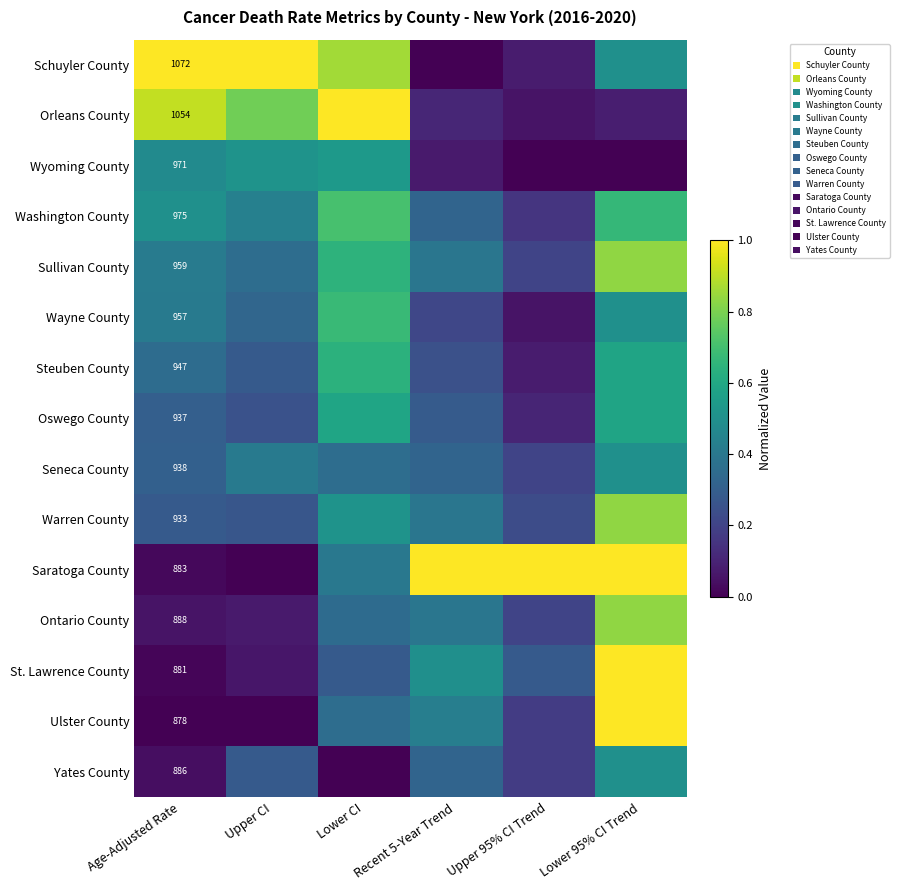

What is the difference between the maximum and minimum values in the Schuyler County series?

1.0